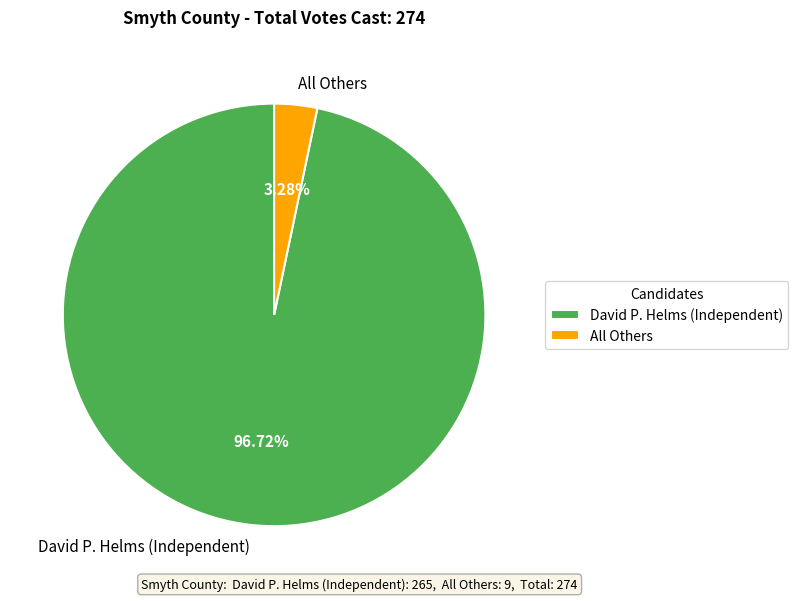

Count the number of slices in the pie.

2